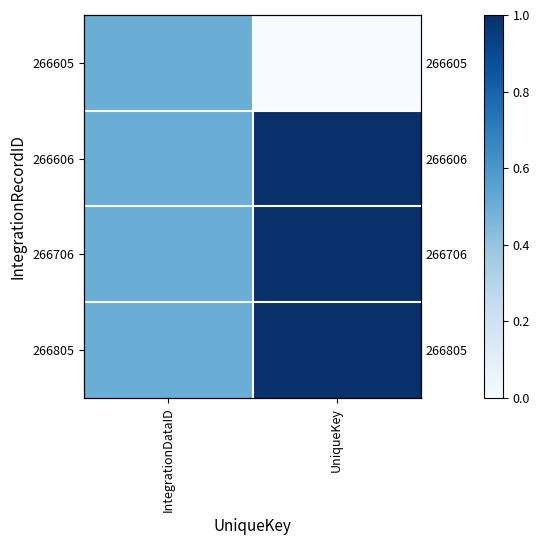

What is the lowest value of the 266706 series?

0.5